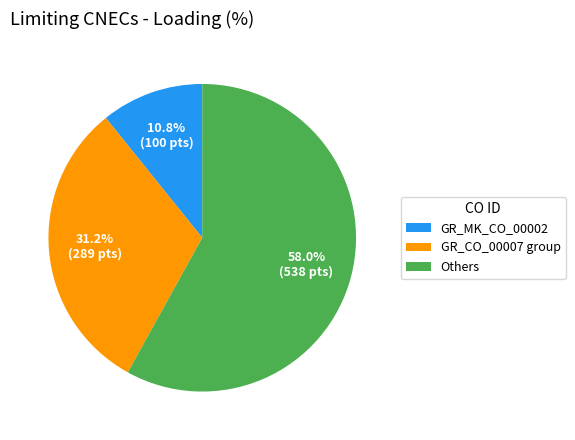

Which category has the biggest portion of the pie?

Others